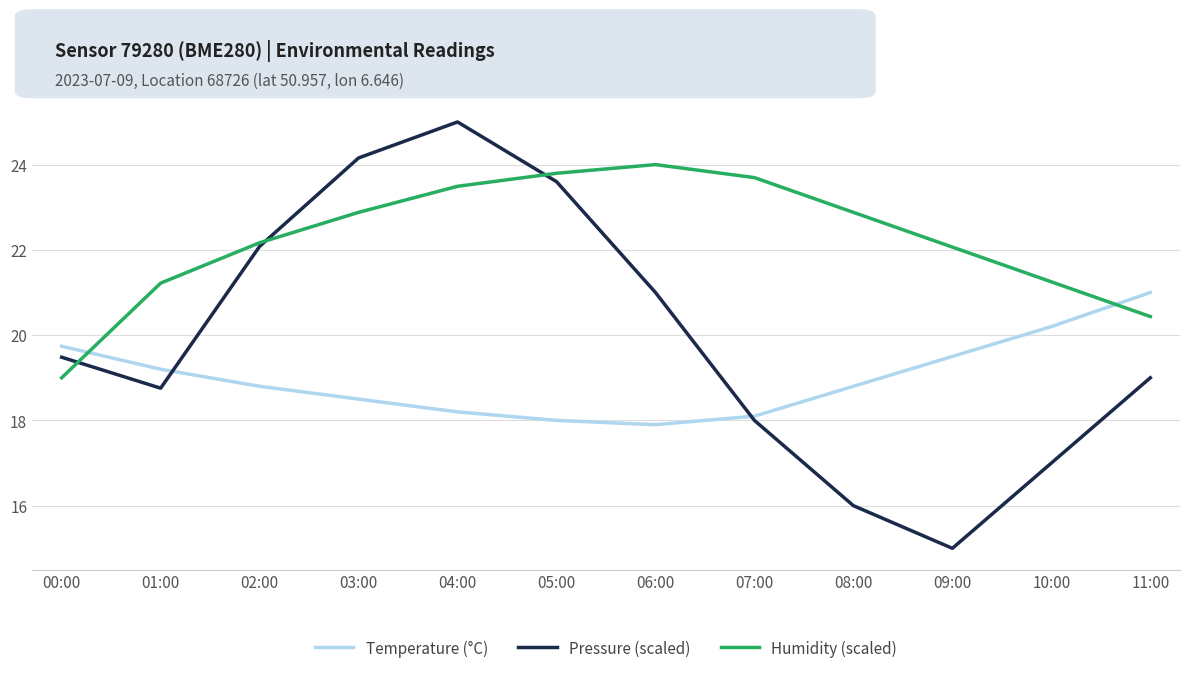

What is the sum of the Temperature (°C) values at 09:00 and 04:00?

37.7